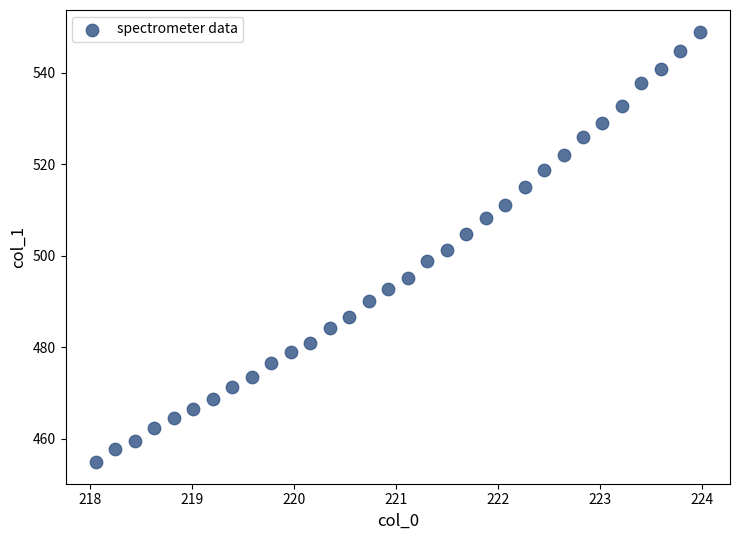

What is the range of X values (max minus min)?

5.9